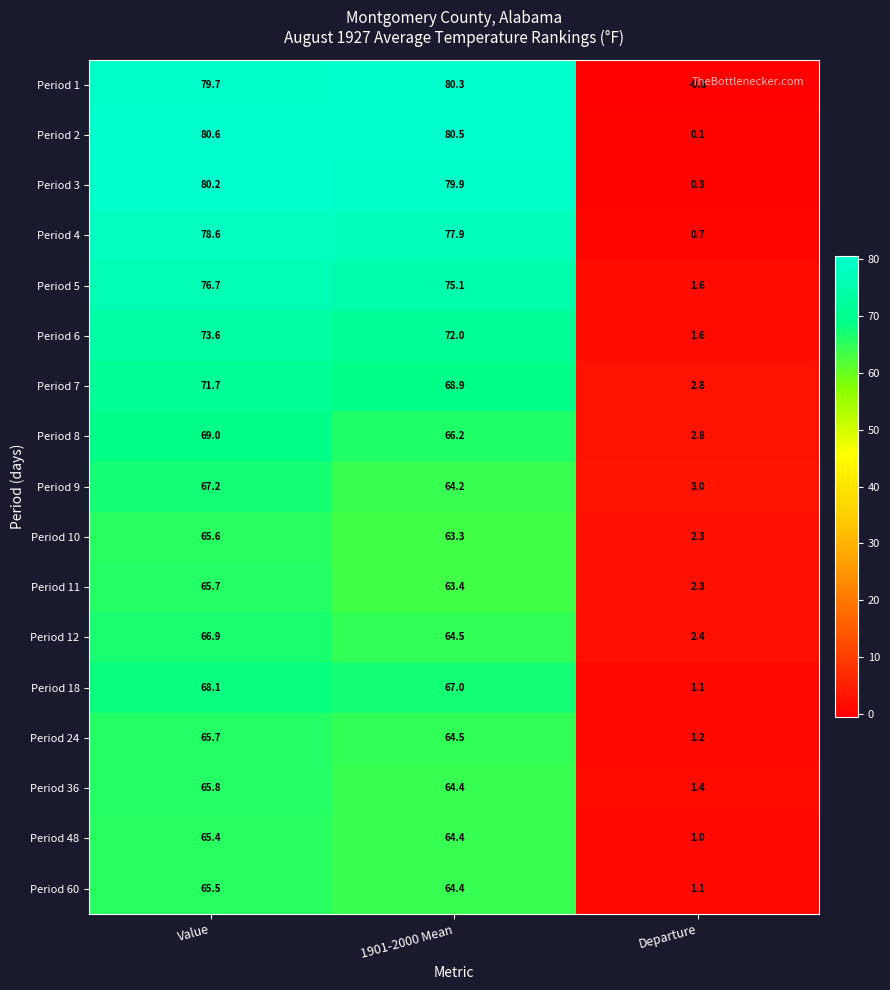

True or false: Period 9 has a value of 38.9 at 1901-2000 Mean.

False